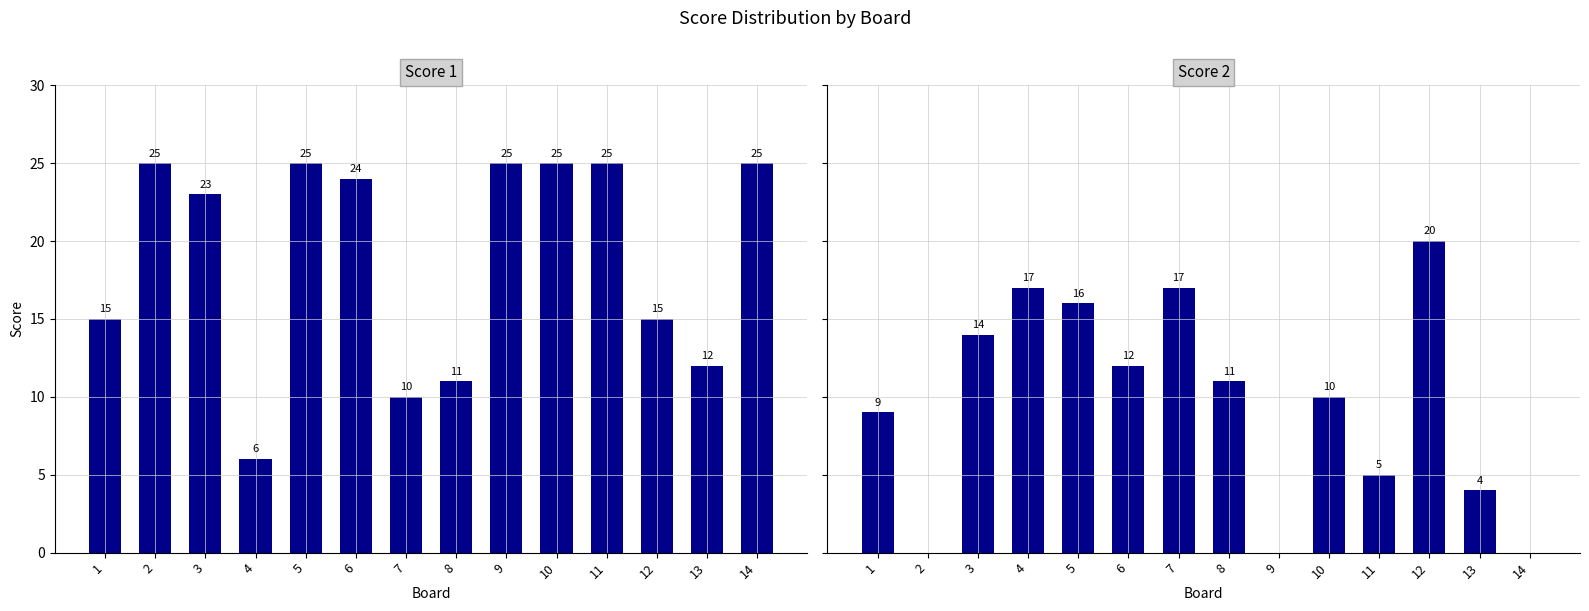

The value of Score 2 at 13 is 4. True or false?

True